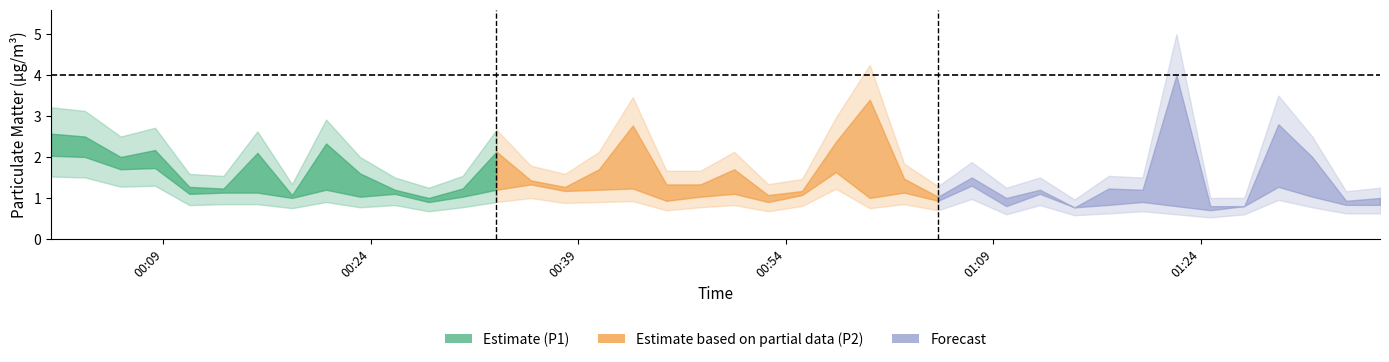

What is the lowest value of the P1 series?

0.8